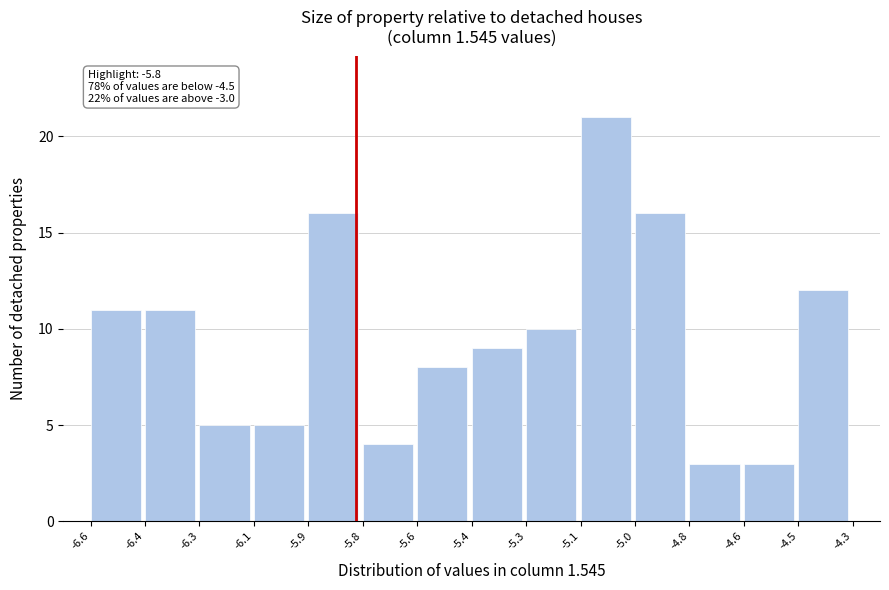

Reading left to right, extract all data points from this chart.

11	11	5	5	16	4	8	9	10	21	16	3	3	12